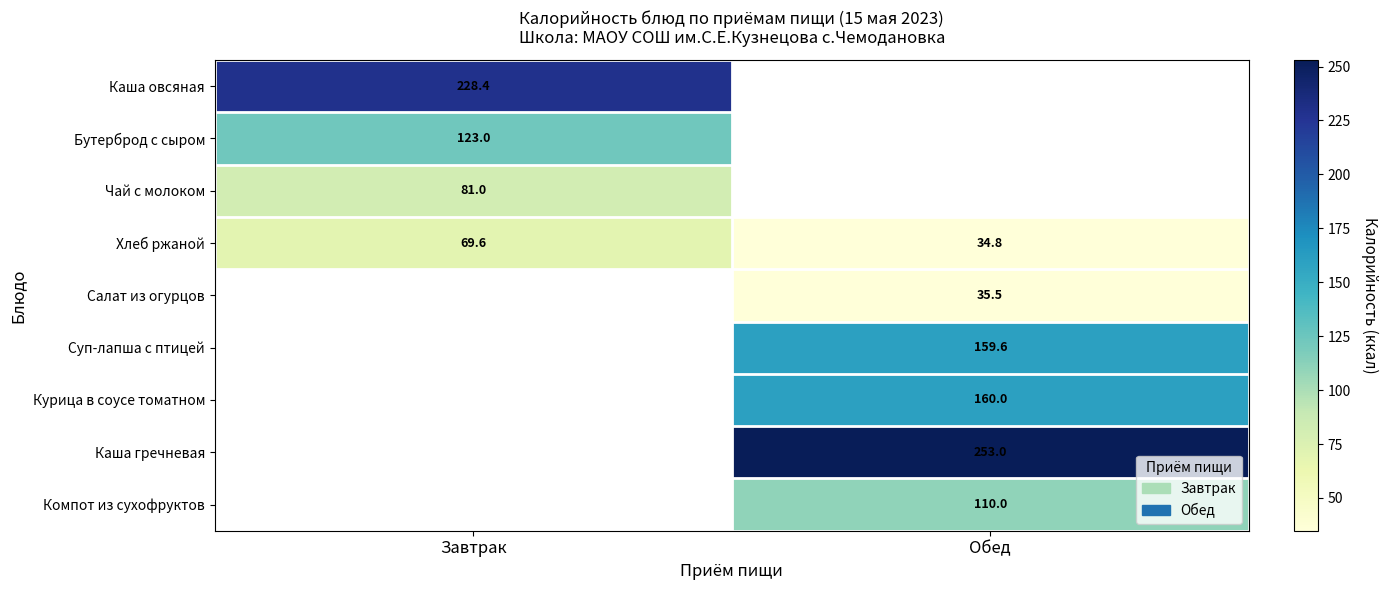

The Каша гречневая series shows 253.0 at Обед. True or false?

True